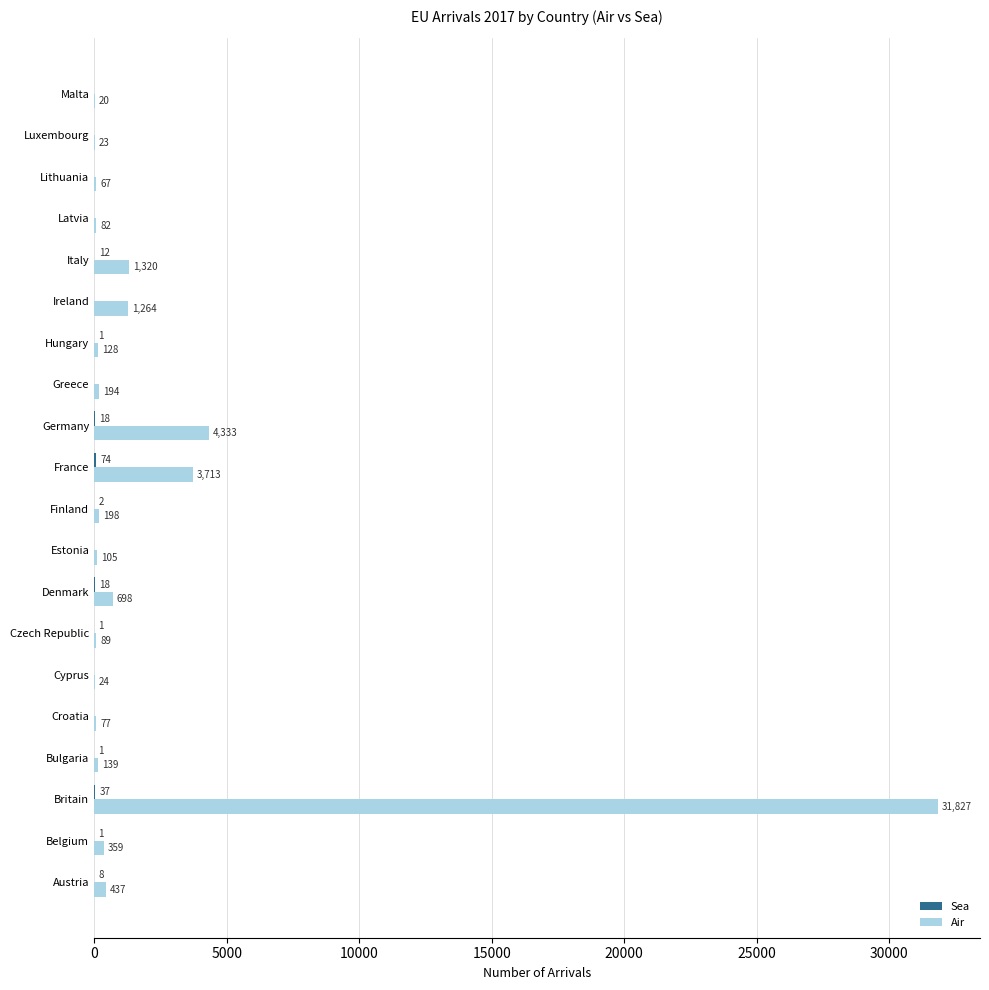

Which series changed the most between Germany and Italy?

Air